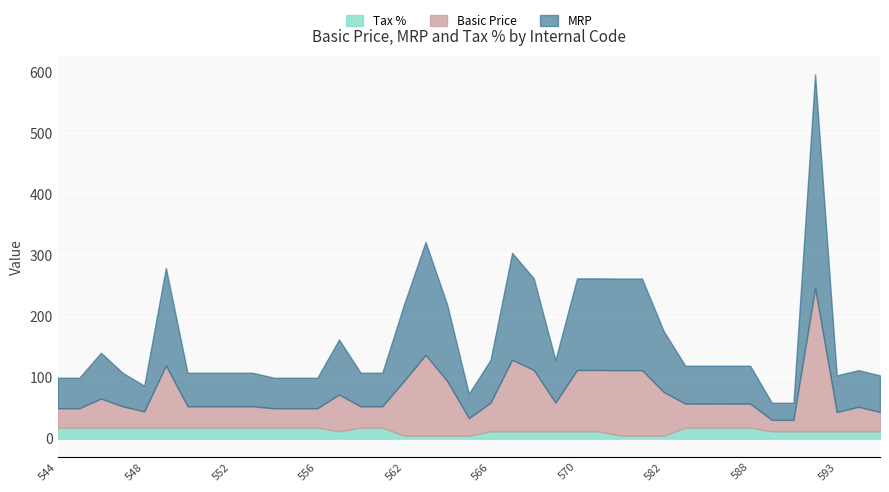

How many lines are shown in the chart?

3